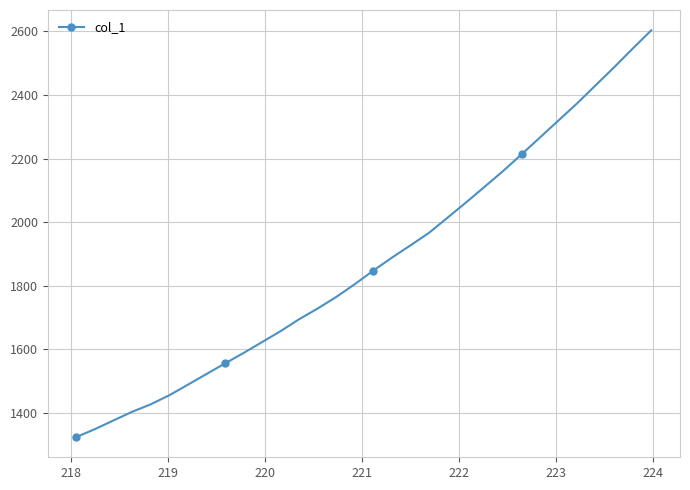

What is the minimum value shown in the chart?

1324.8